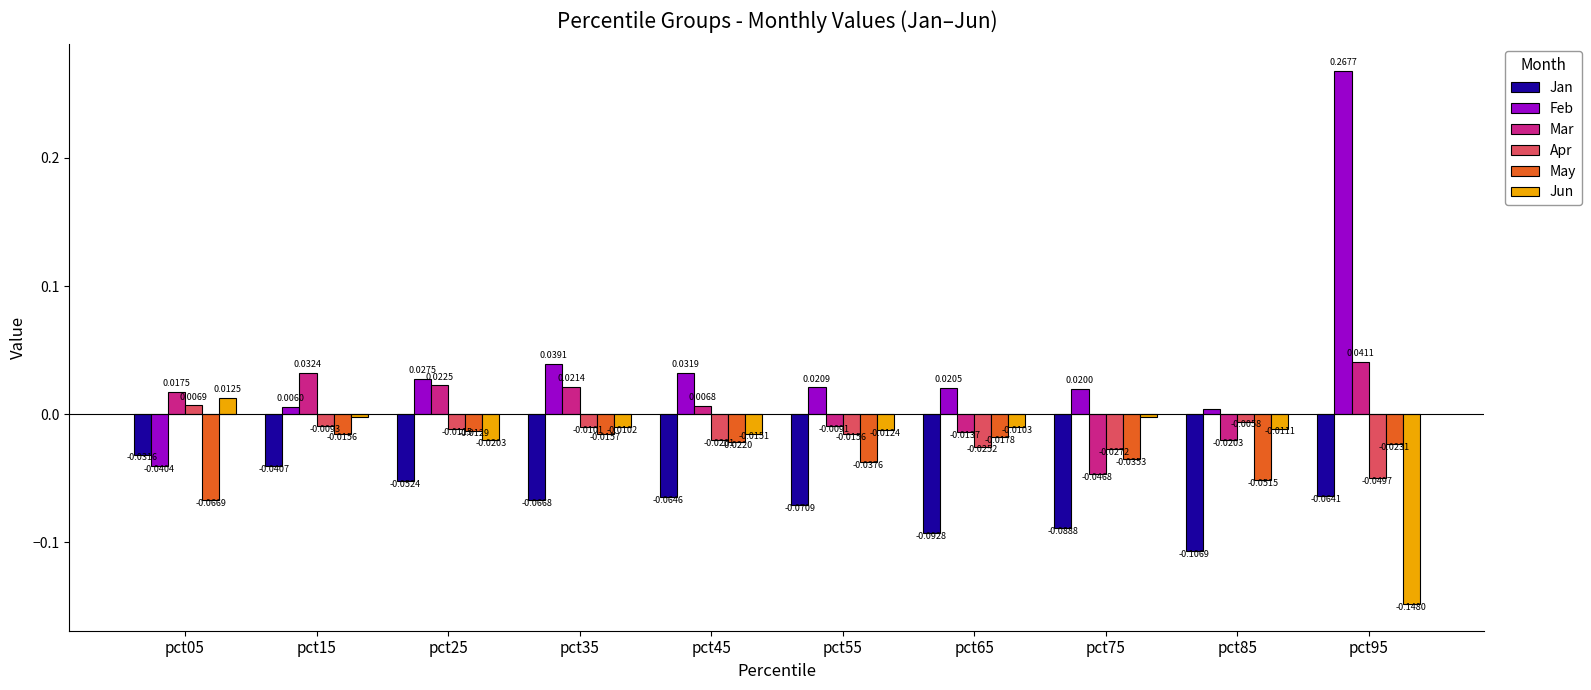

Which series has the largest total across all categories?

Feb